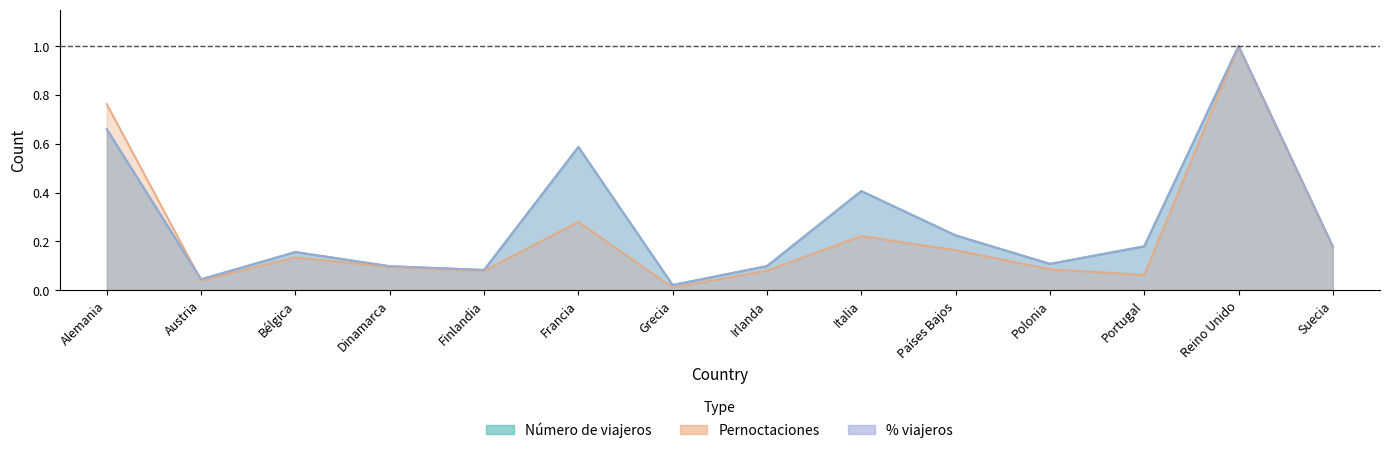

Reading left to right, list all the values displayed in this chart.

Número de viajeros: Alemania=0.7	Austria=0.0	Bélgica=0.2	Dinamarca=0.1	Finlandia=0.1	Francia=0.6	Grecia=0.0	Irlanda=0.1	Italia=0.4	Países Bajos=0.2	Polonia=0.1	Portugal=0.2	Reino Unido=1.0	Suecia=0.2
Pernoctaciones: Alemania=0.8	Austria=0.0	Bélgica=0.1	Dinamarca=0.1	Finlandia=0.1	Francia=0.3	Grecia=0.0	Irlanda=0.1	Italia=0.2	Países Bajos=0.2	Polonia=0.1	Portugal=0.1	Reino Unido=1.0	Suecia=0.2
% viajeros: Alemania=0.7	Austria=0.0	Bélgica=0.2	Dinamarca=0.1	Finlandia=0.1	Francia=0.6	Grecia=0.0	Irlanda=0.1	Italia=0.4	Países Bajos=0.2	Polonia=0.1	Portugal=0.2	Reino Unido=1.0	Suecia=0.2